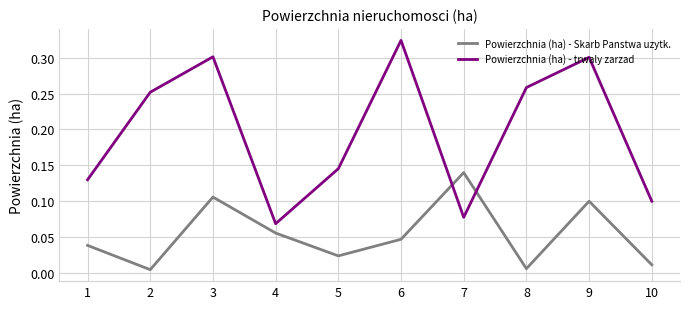

The value of Powierzchnia (ha) - trwaly zarzad at 8 is 0.3. True or false?

True